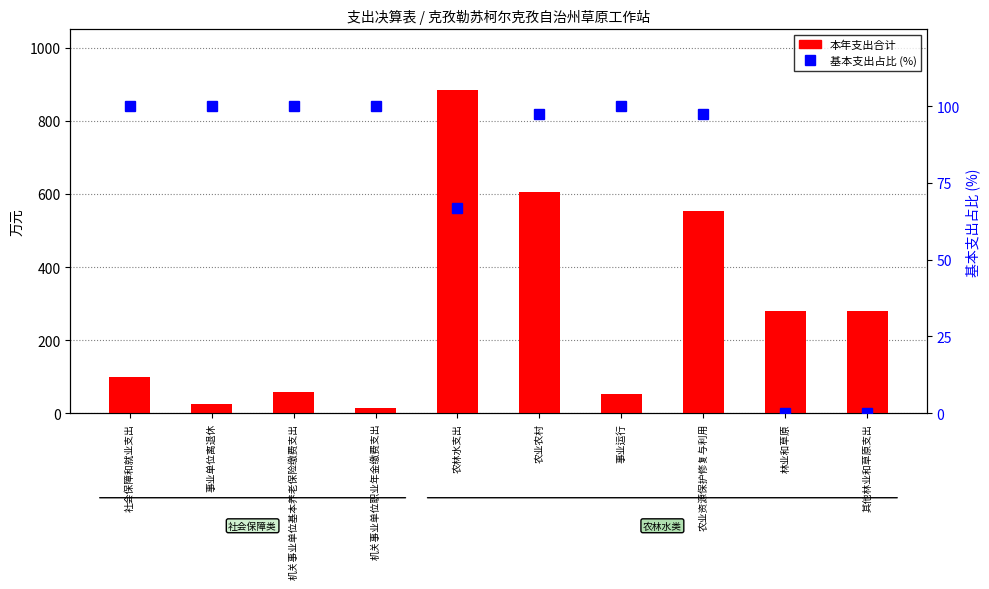

What is the difference between the second highest and second lowest values in the 基本支出占比 series?

100.0